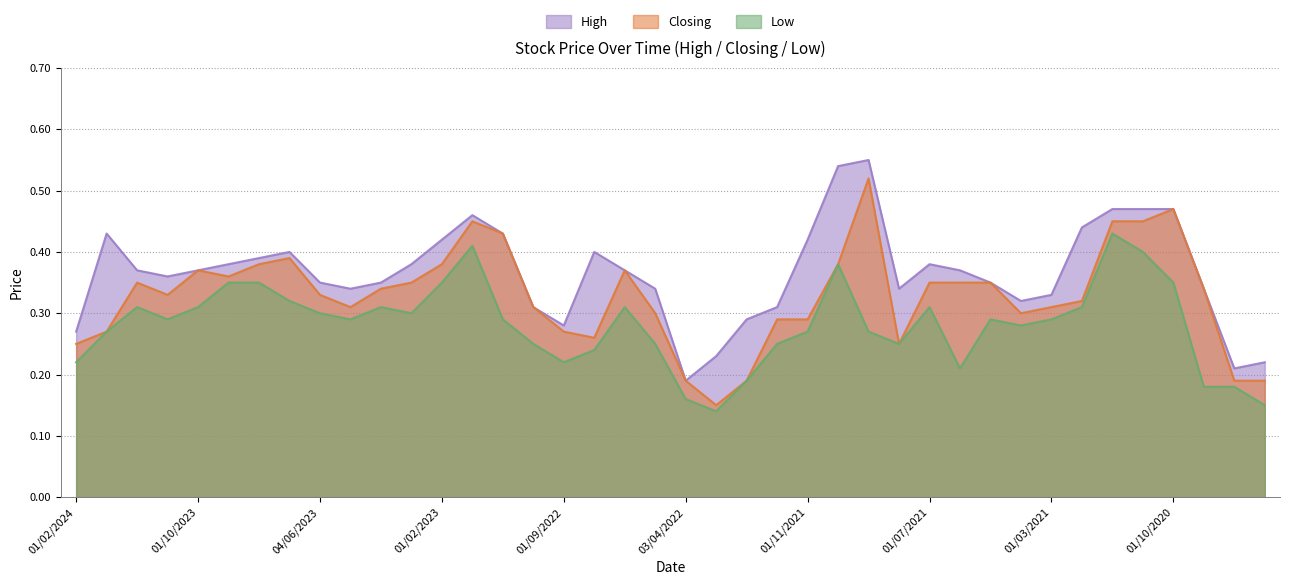

At which category does Closing reach its first local peak?

03/12/2023